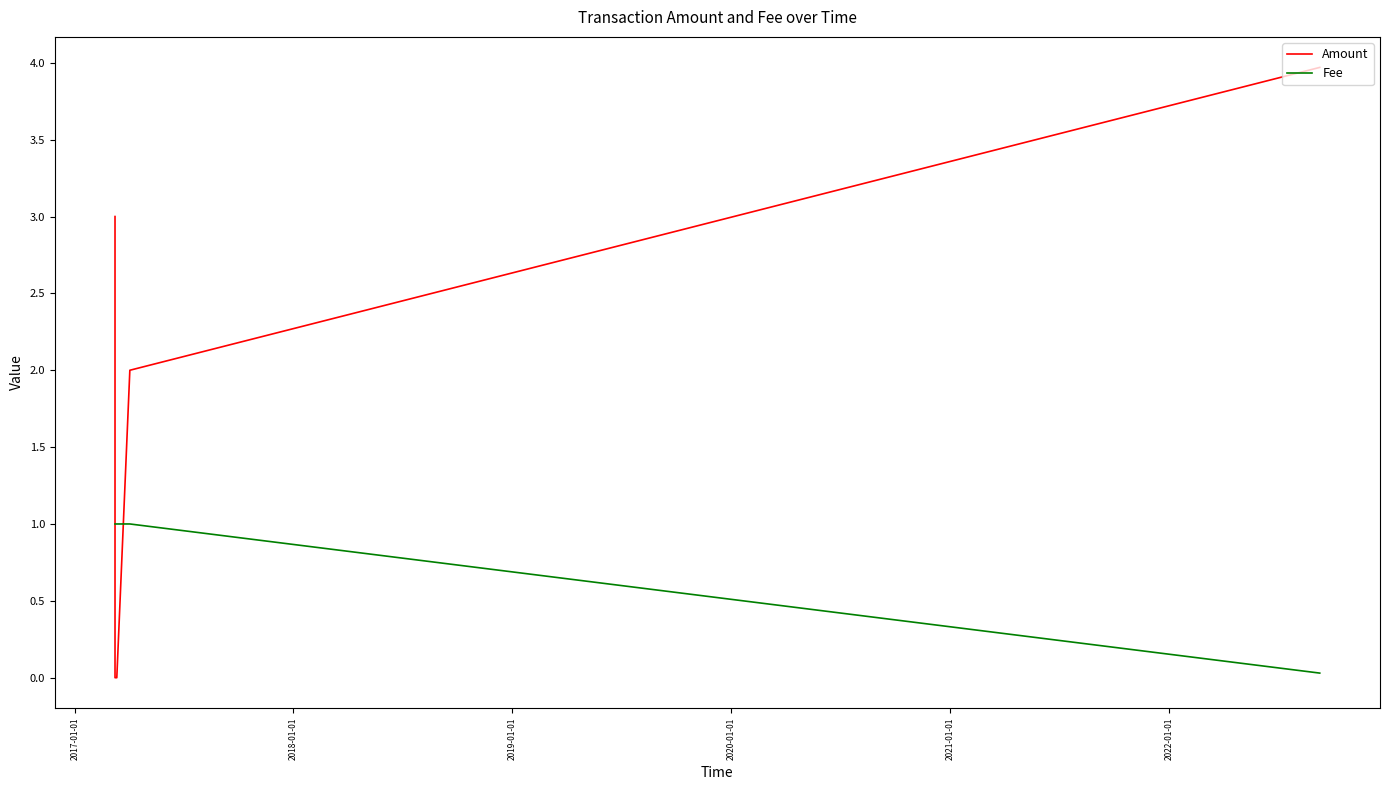

What is the difference between the maximum and minimum values in the Fee series?

1.0